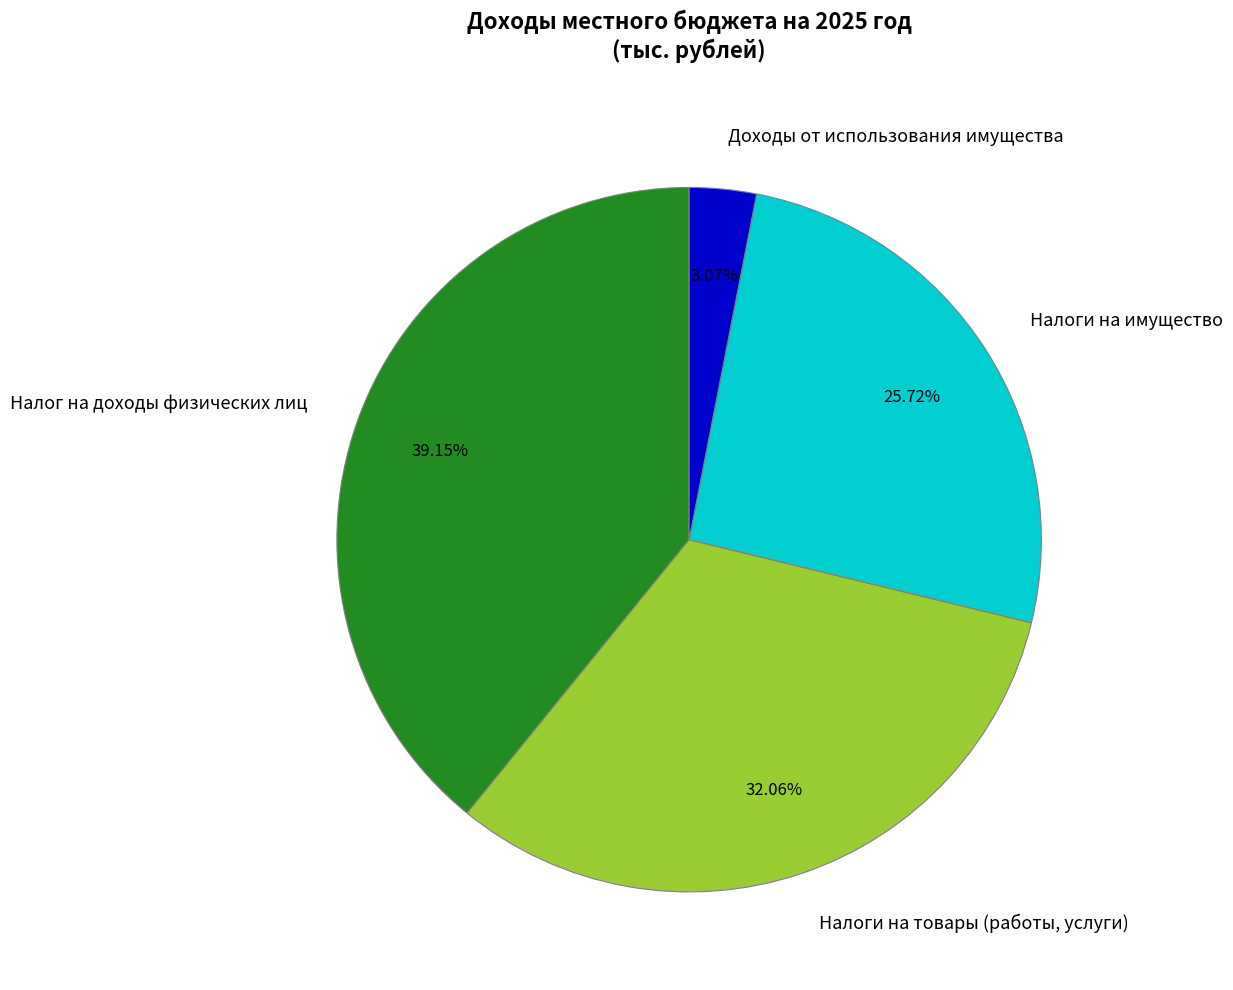

Does Доходы от использования имущества account for over 50% of the chart?

No